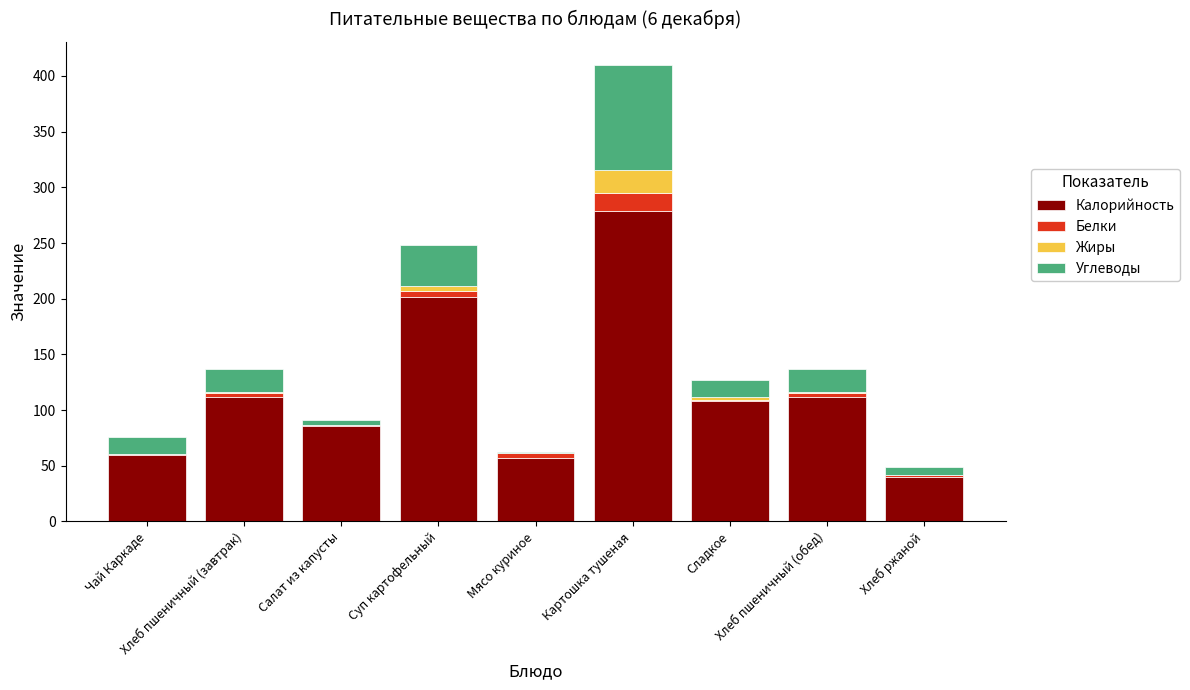

What are all the series names shown in the legend?

Калорийность, Белки, Жиры, Углеводы